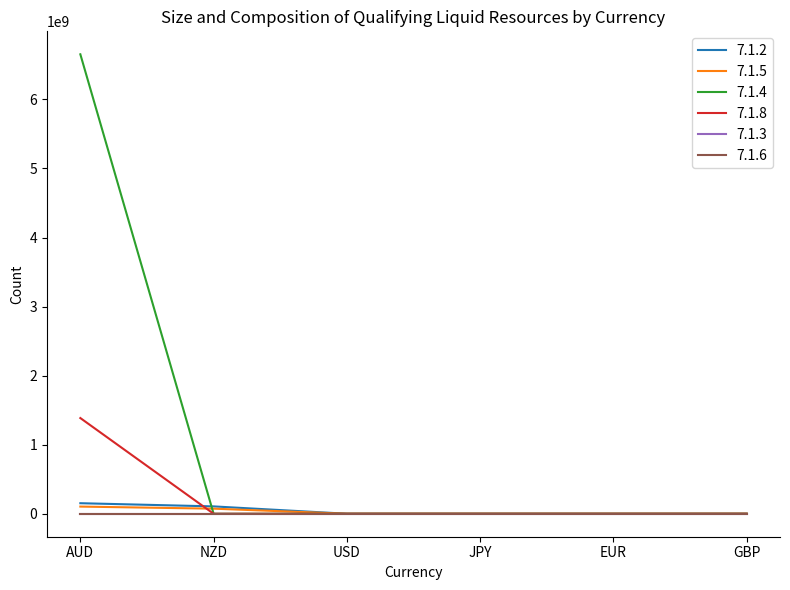

Is this an area chart (filled region under the line)?

No